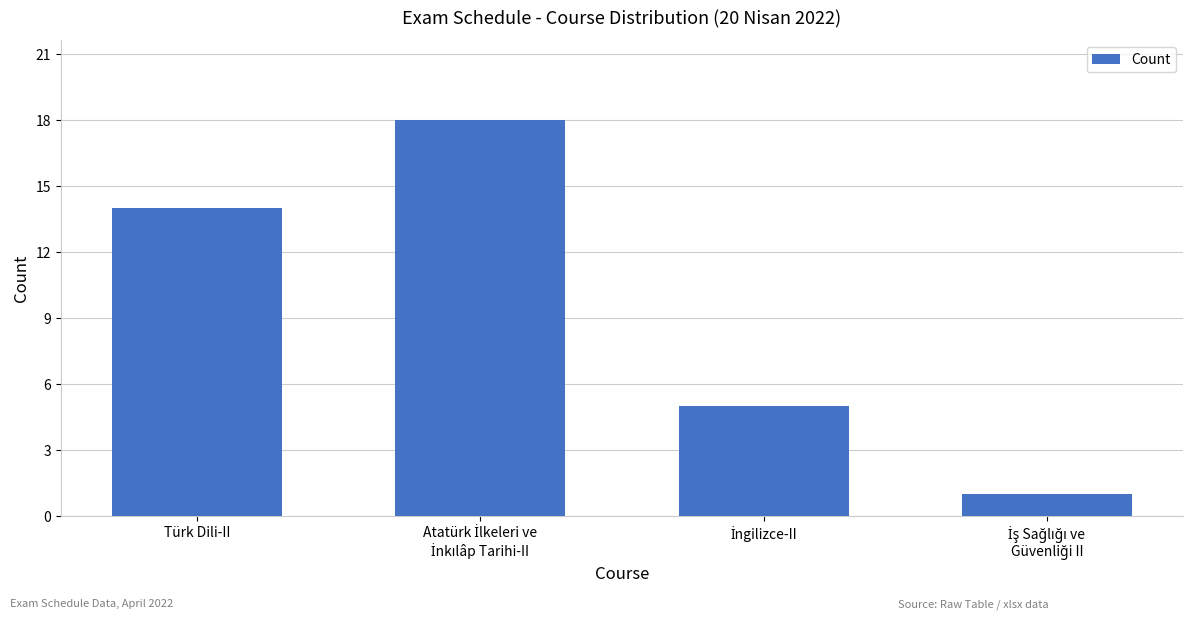

How many values are below 14?

2